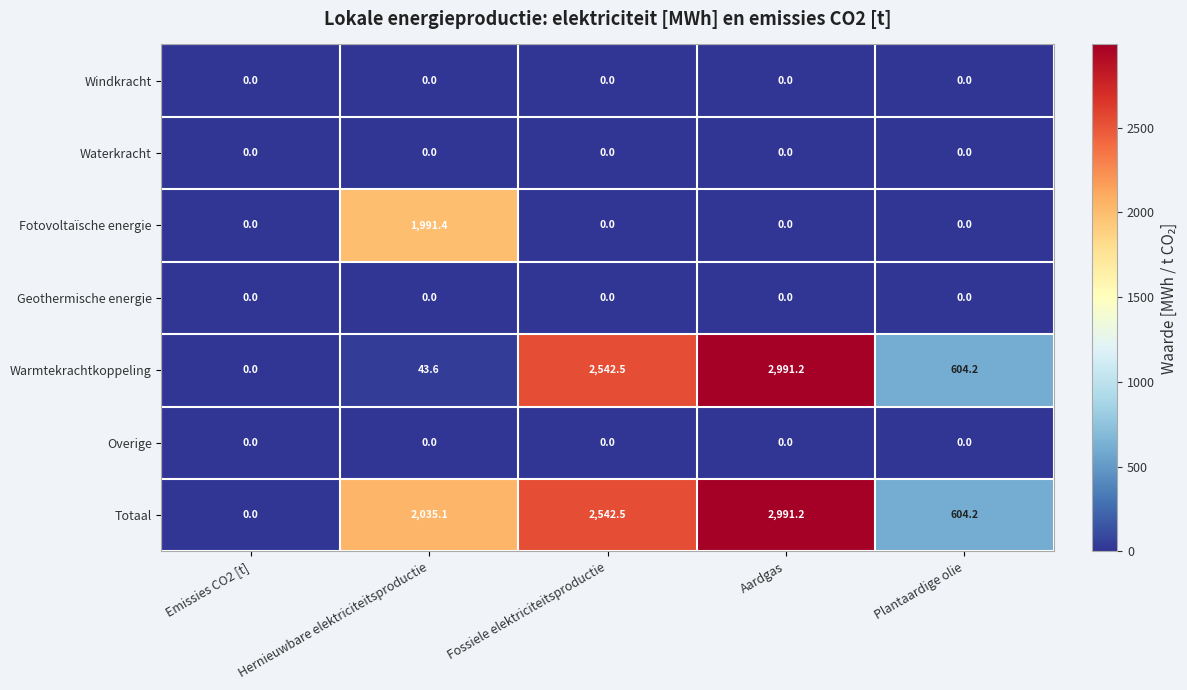

What is the spread (max minus min) of values at Aardgas?

2991.2